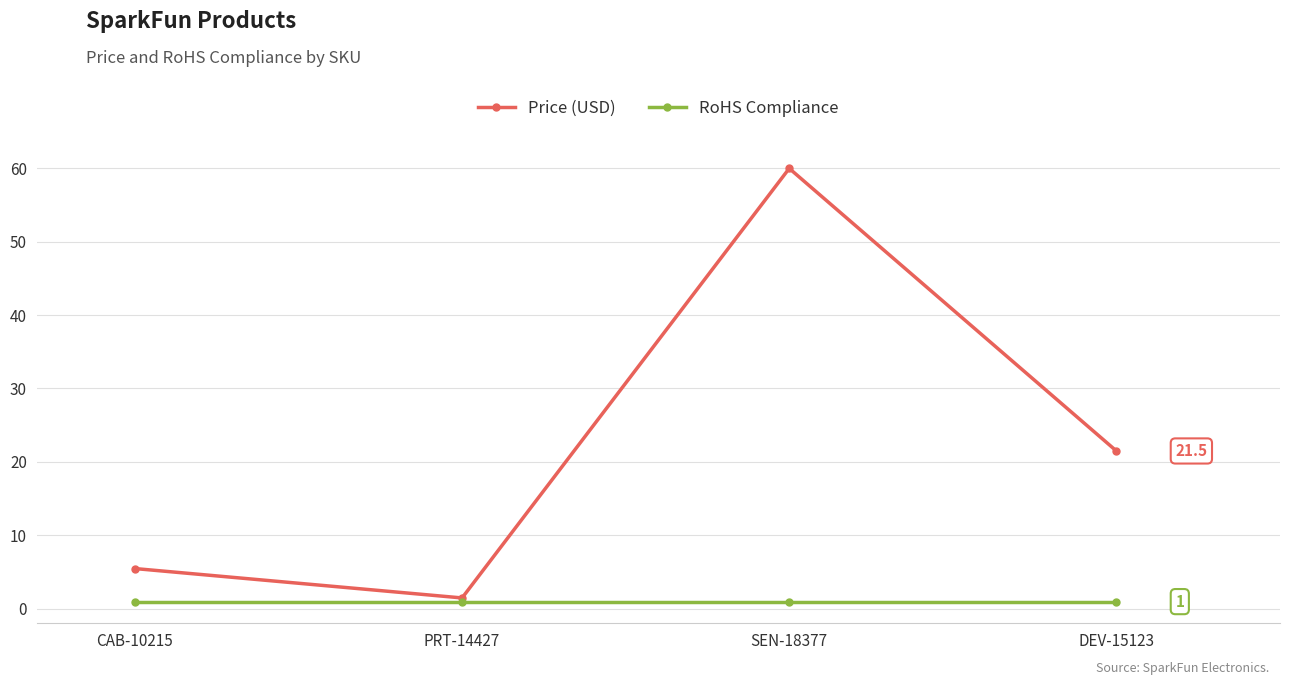

What is the label of the 1st point from the left?

CAB-10215